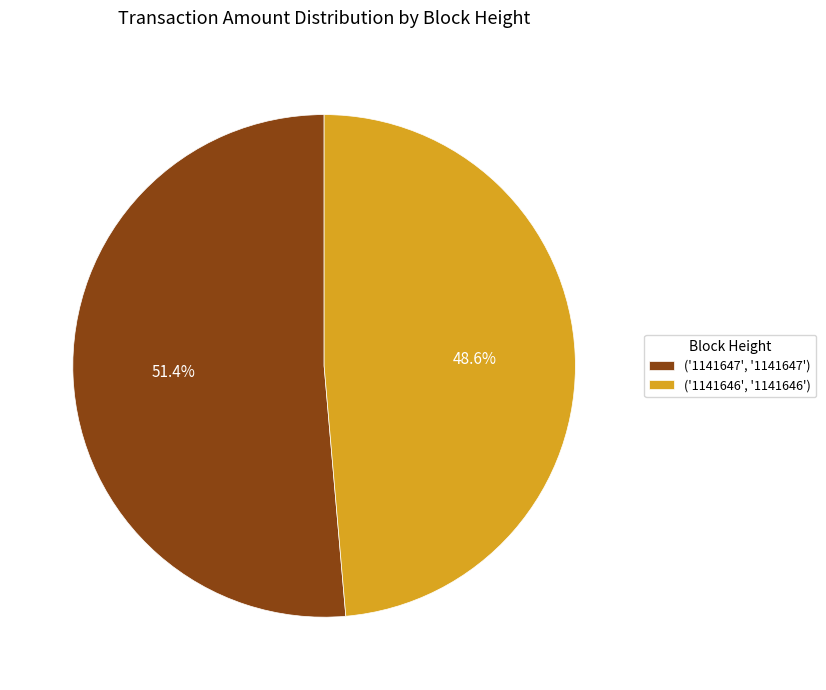

Approximately how many times larger is the value at ('1141646', '1141646') compared to ('1141647', '1141647')?

0.9